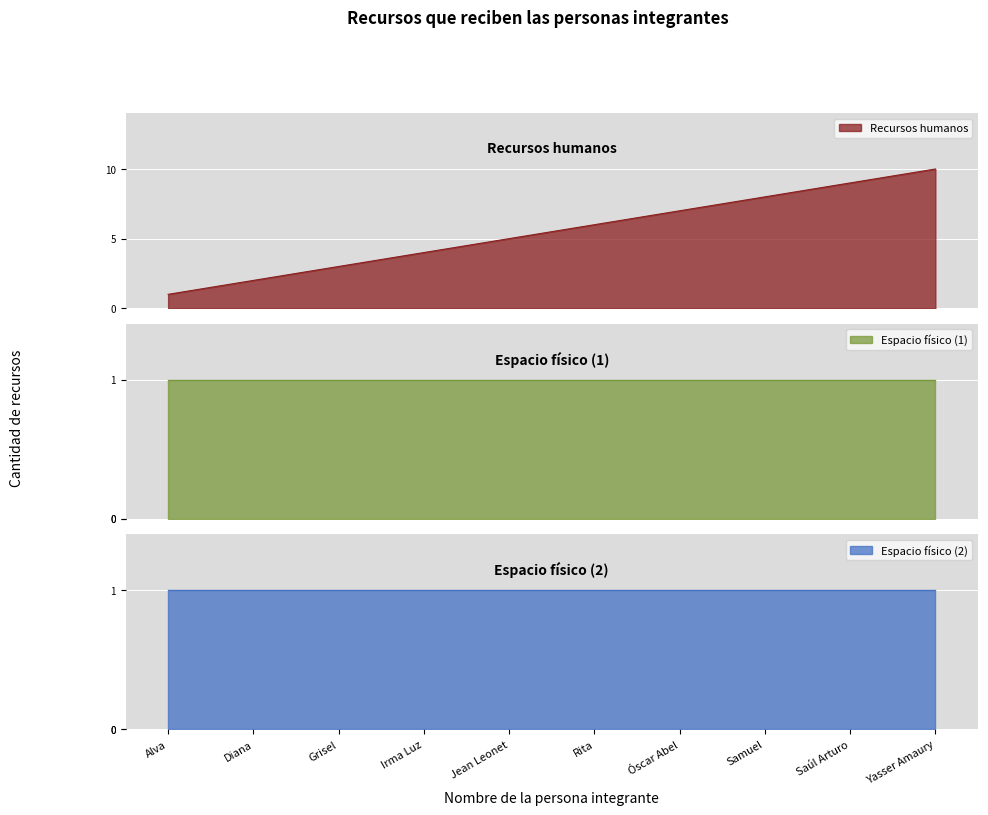

What is the average value of the Recursos humanos series?

6